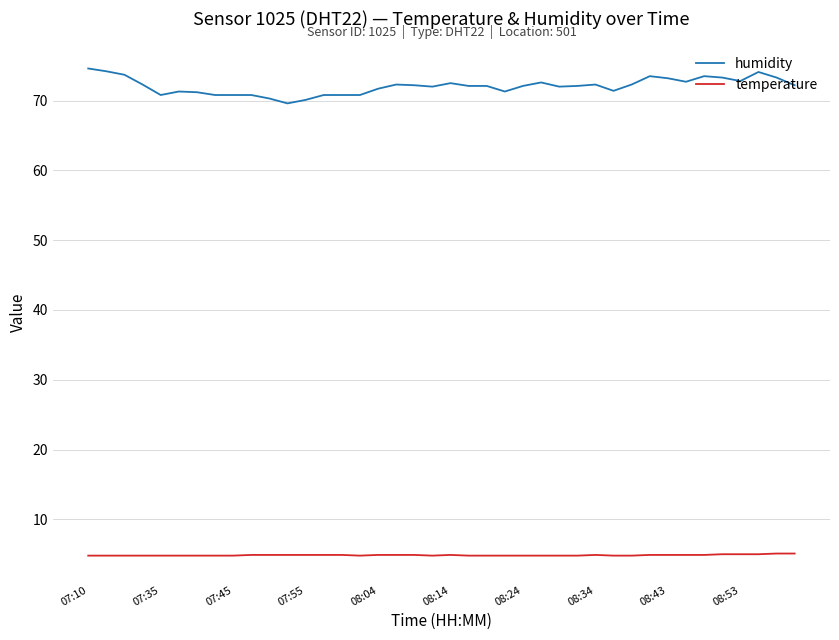

What are all the series names shown in the legend?

humidity, temperature